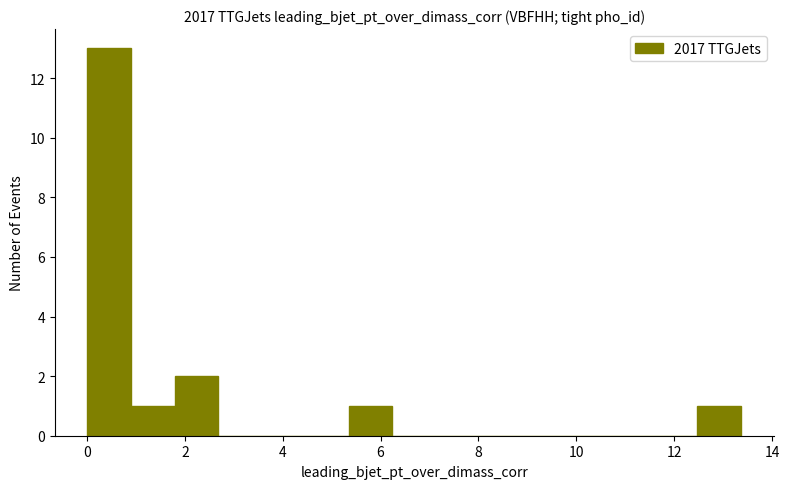

Reading left to right, list every bar in this chart as the range it spans on the x-axis followed by its height. Neither the bar edges nor the heights are printed on the chart, so give them approximately, as read against the axes.

0.0 to 1.0: 13
1.0 to 1.8: 1
1.8 to 2.6: 2
2.6 to 3.6: 0
3.6 to 4.4: 0
4.4 to 5.4: 0
5.4 to 6.2: 1
6.2 to 7.2: 0
7.2 to 8.0: 0
8.0 to 9.0: 0
9.0 to 9.8: 0
9.8 to 10.6: 0
10.6 to 11.6: 0
11.6 to 12.4: 0
12.4 to 13.4: 1